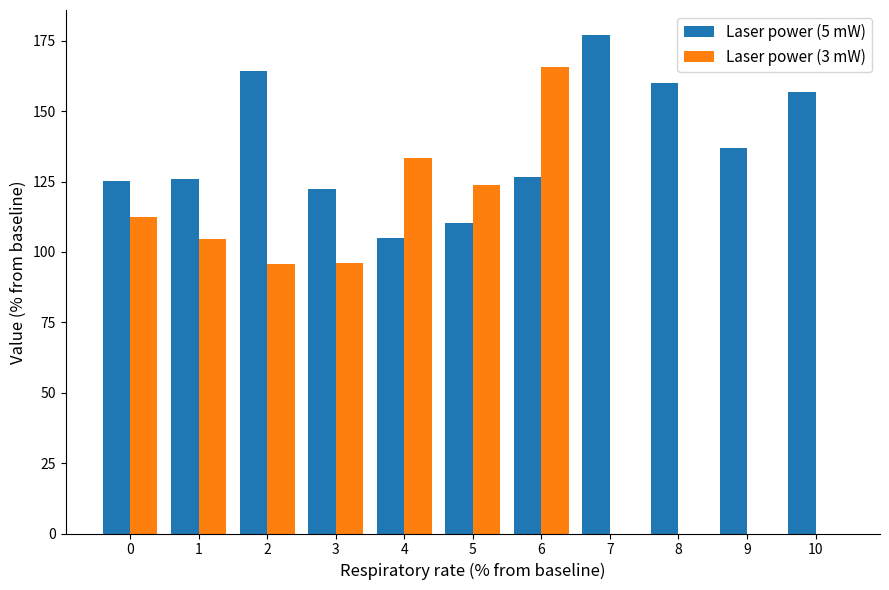

What is the spread (max minus min) of values at 4?

28.2